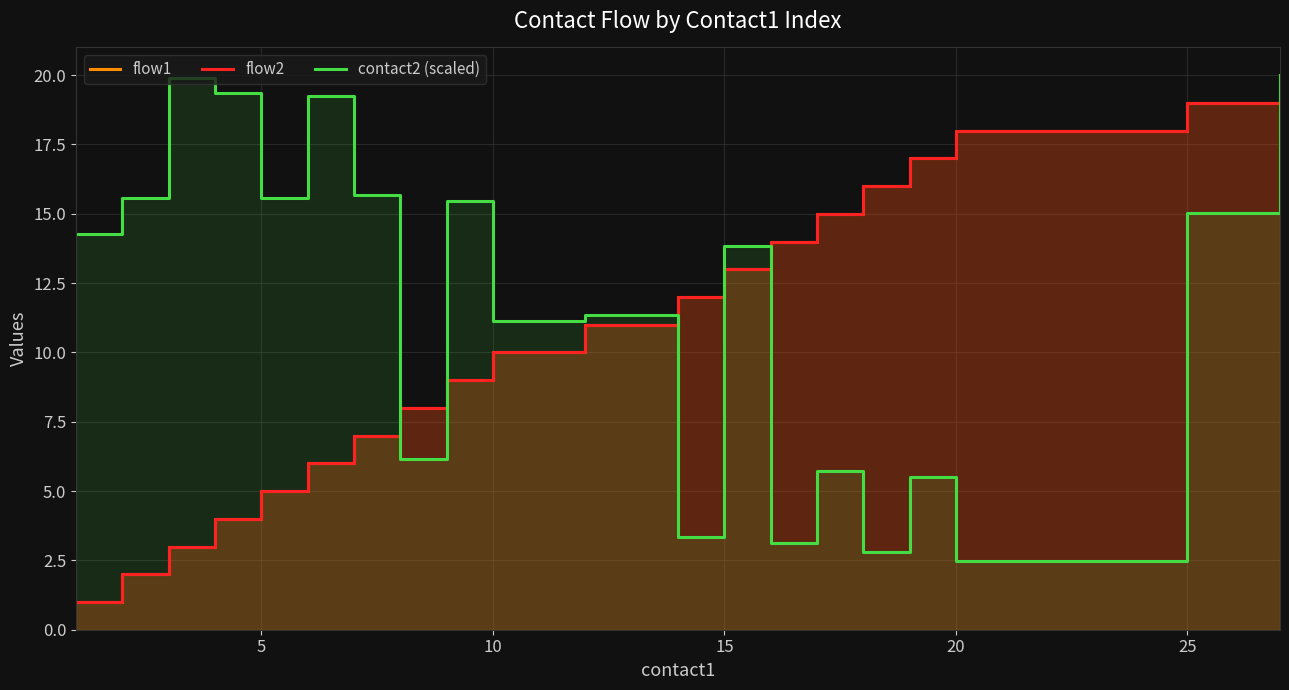

Where is flow1 nearest to the value 10?

10